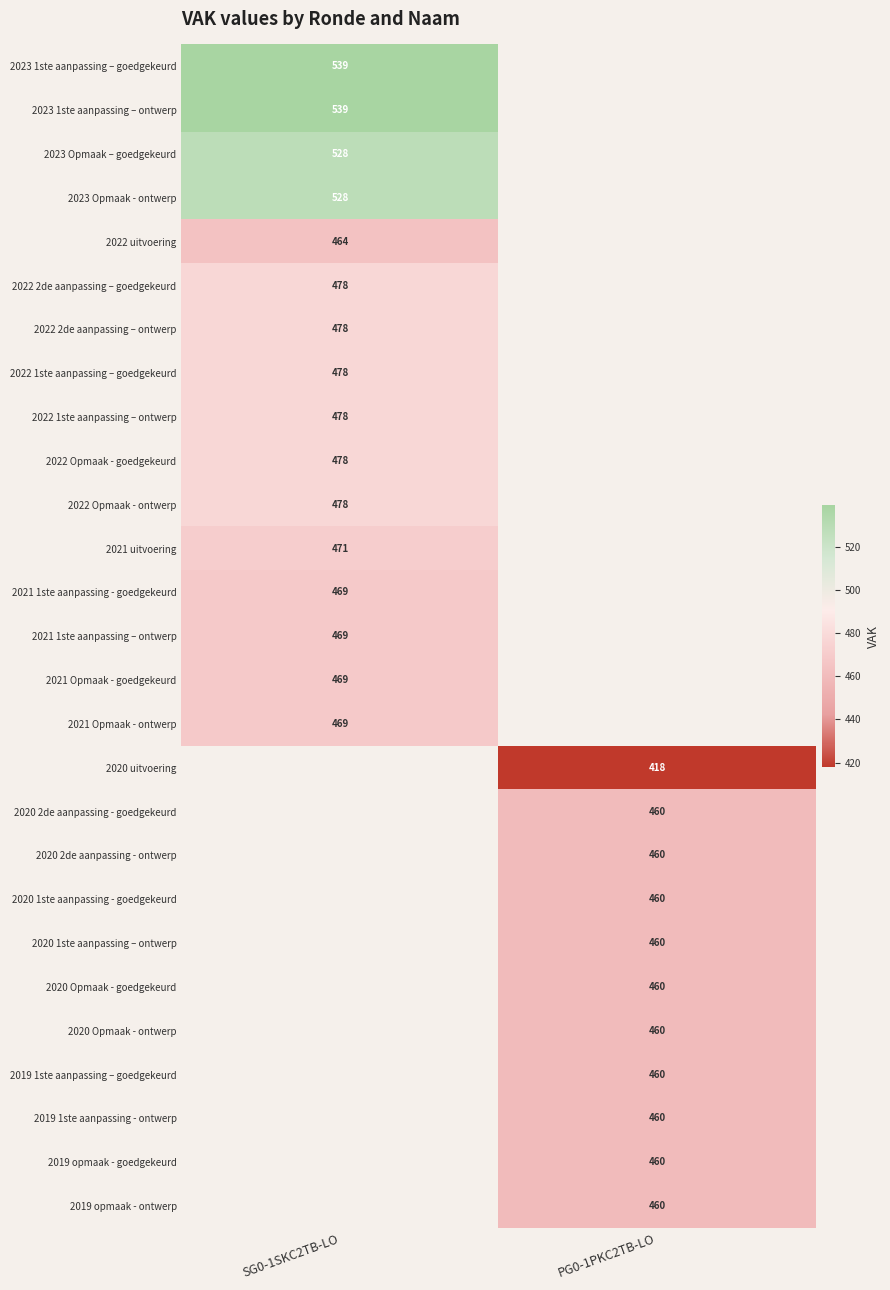

How many categories are shown in the chart?

2